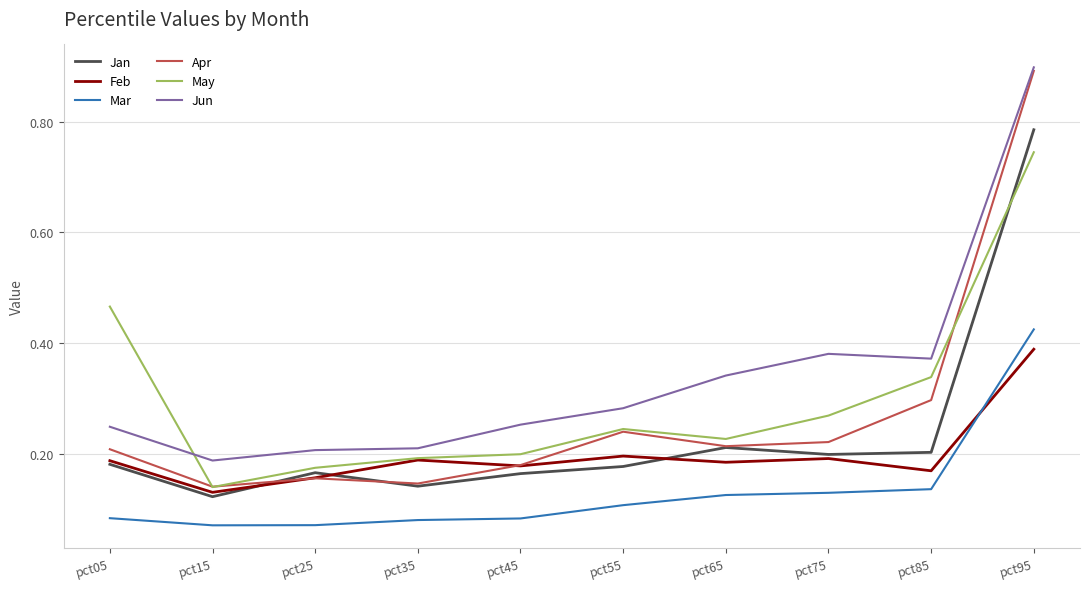

At which category is the sum across all series the highest?

pct95